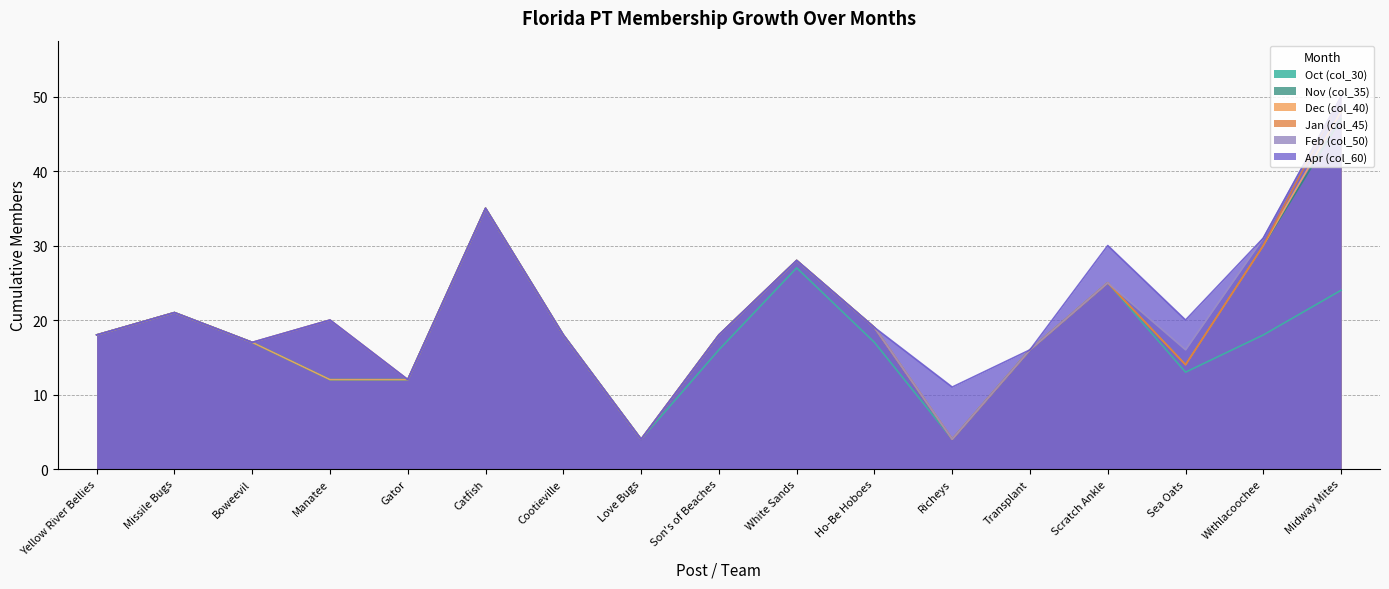

Reading left to right, what are all the values shown in this chart?

Oct (col_30): Yellow River Bellies=18	Missile Bugs=21	Boweevil=17	Manatee=12	Gator=12	Catfish=35	Cootieville=18	Love Bugs=4	Son's of Beaches=16	White Sands=27	Ho-Be Hoboes=17	Richeys=4	Transplant=16	Scratch Ankle=25	Sea Oats=13	Withlacoochee=18	Midway Mites=24
Nov (col_35): Yellow River Bellies=18	Missile Bugs=21	Boweevil=17	Manatee=12	Gator=12	Catfish=35	Cootieville=18	Love Bugs=4	Son's of Beaches=18	White Sands=28	Ho-Be Hoboes=19	Richeys=4	Transplant=16	Scratch Ankle=25	Sea Oats=14	Withlacoochee=30	Midway Mites=47
Dec (col_40): Yellow River Bellies=18	Missile Bugs=21	Boweevil=17	Manatee=12	Gator=12	Catfish=35	Cootieville=18	Love Bugs=4	Son's of Beaches=18	White Sands=28	Ho-Be Hoboes=19	Richeys=4	Transplant=16	Scratch Ankle=25	Sea Oats=14	Withlacoochee=30	Midway Mites=48
Jan (col_45): Yellow River Bellies=18	Missile Bugs=21	Boweevil=17	Manatee=20	Gator=12	Catfish=35	Cootieville=18	Love Bugs=4	Son's of Beaches=18	White Sands=28	Ho-Be Hoboes=19	Richeys=4	Transplant=16	Scratch Ankle=25	Sea Oats=14	Withlacoochee=30	Midway Mites=50
Feb (col_50): Yellow River Bellies=18	Missile Bugs=21	Boweevil=17	Manatee=20	Gator=12	Catfish=35	Cootieville=18	Love Bugs=4	Son's of Beaches=18	White Sands=28	Ho-Be Hoboes=19	Richeys=4	Transplant=16	Scratch Ankle=25	Sea Oats=16	Withlacoochee=31	Midway Mites=50
Apr (col_60): Yellow River Bellies=18	Missile Bugs=21	Boweevil=17	Manatee=20	Gator=12	Catfish=35	Cootieville=18	Love Bugs=4	Son's of Beaches=18	White Sands=28	Ho-Be Hoboes=19	Richeys=11	Transplant=16	Scratch Ankle=30	Sea Oats=20	Withlacoochee=31	Midway Mites=50